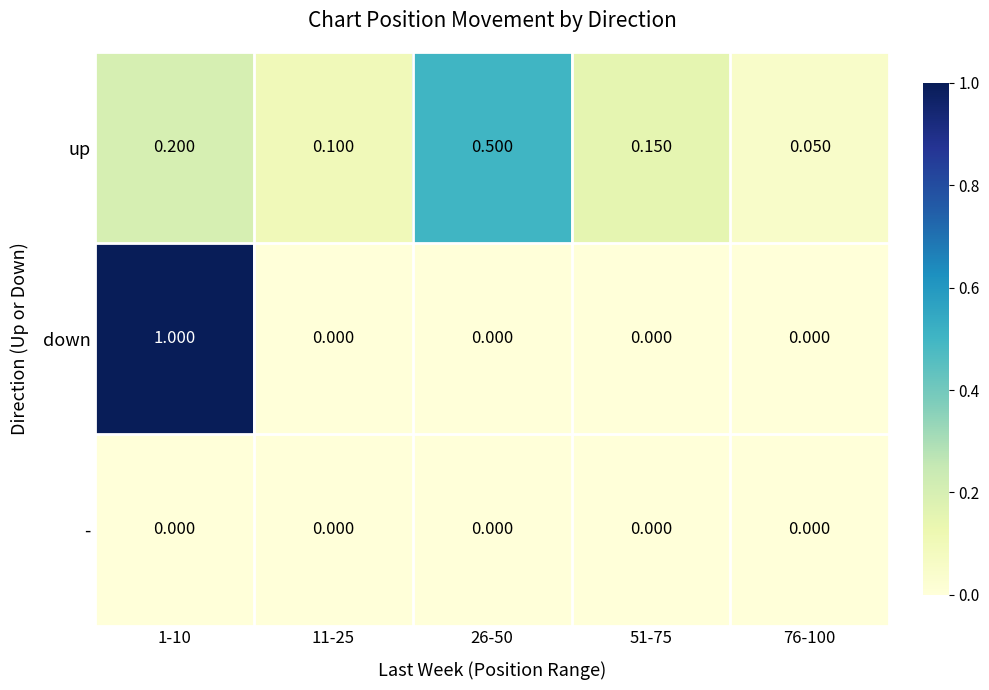

List the series in order of their peak value, highest first.

down, up, -